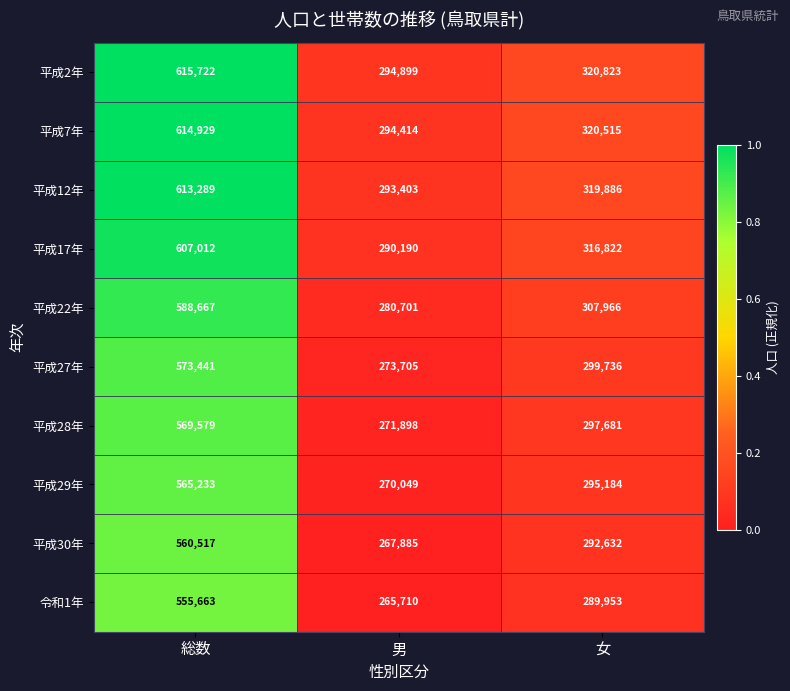

What is the difference between the 平成29年 values at 男 and 総数?

295184